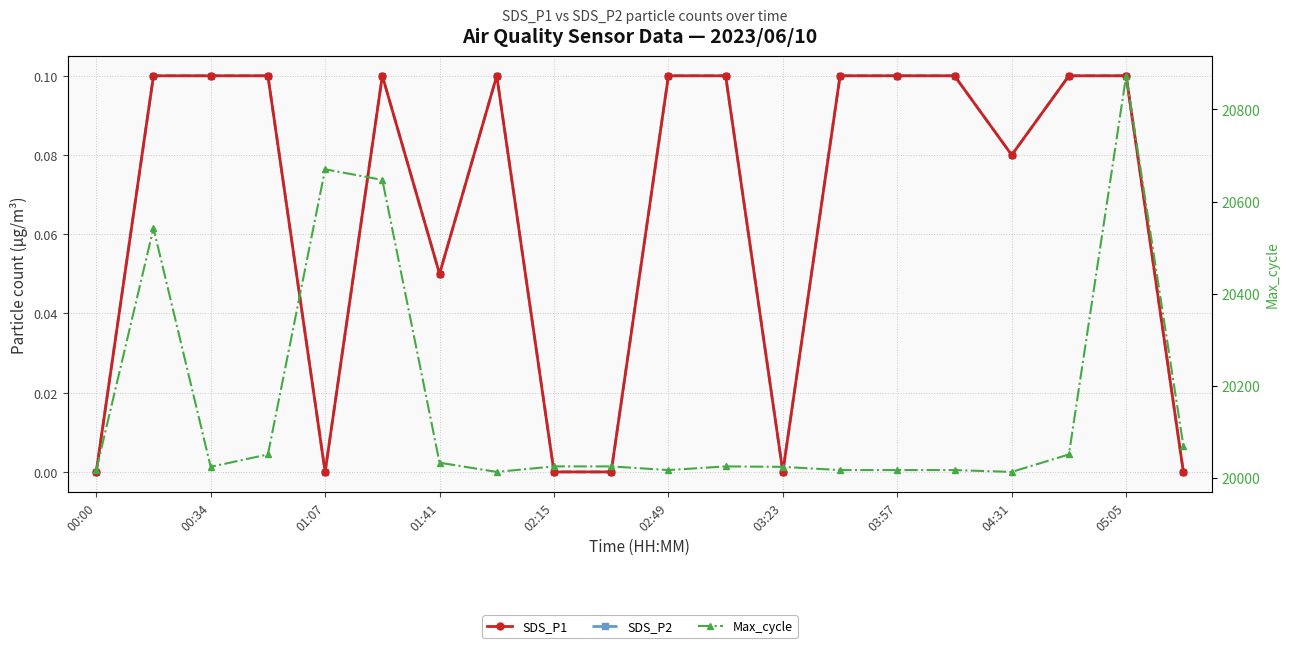

True or false: Max_cycle and SDS_P2 cross at least once.

False